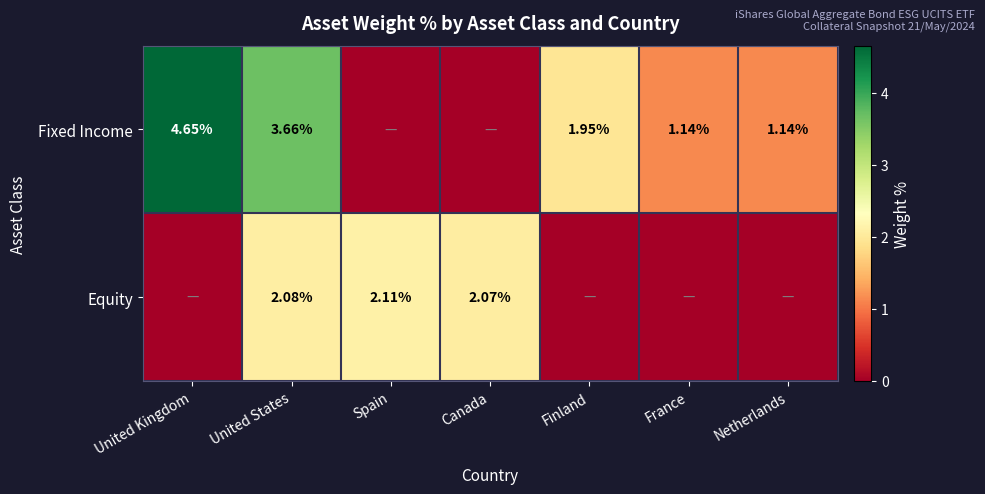

Between France and Canada, which is larger?

France